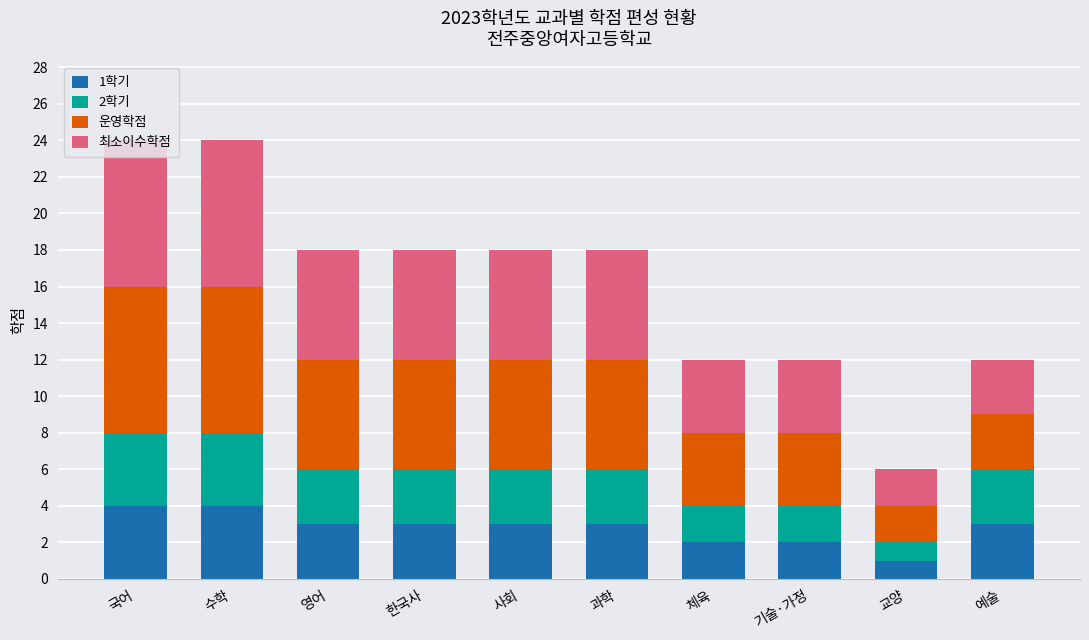

The 1학기 series shows 3 at 한국사. True or false?

True